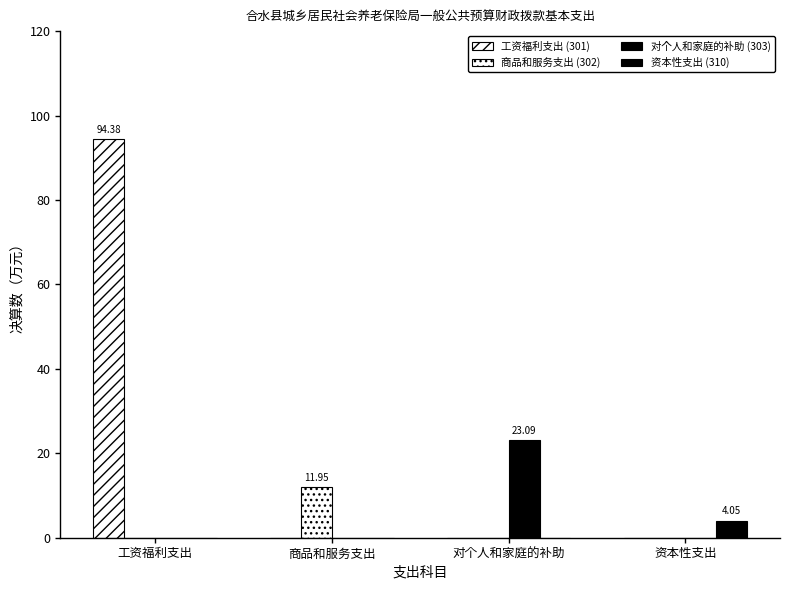

How many groups of bars are there?

4